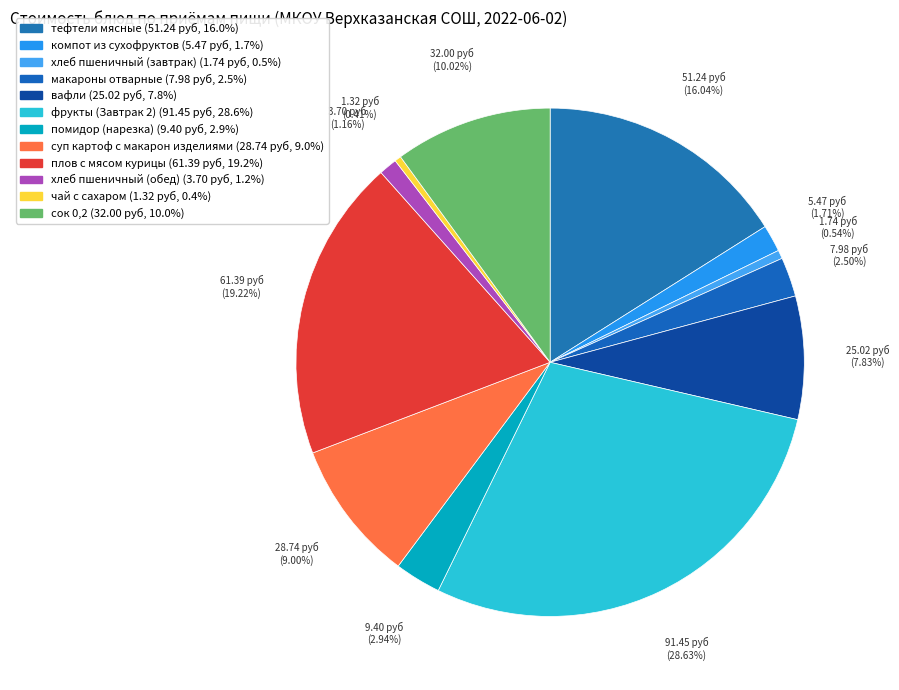

To the nearest percent, what is the difference between the largest and smallest slice percentages?

28%